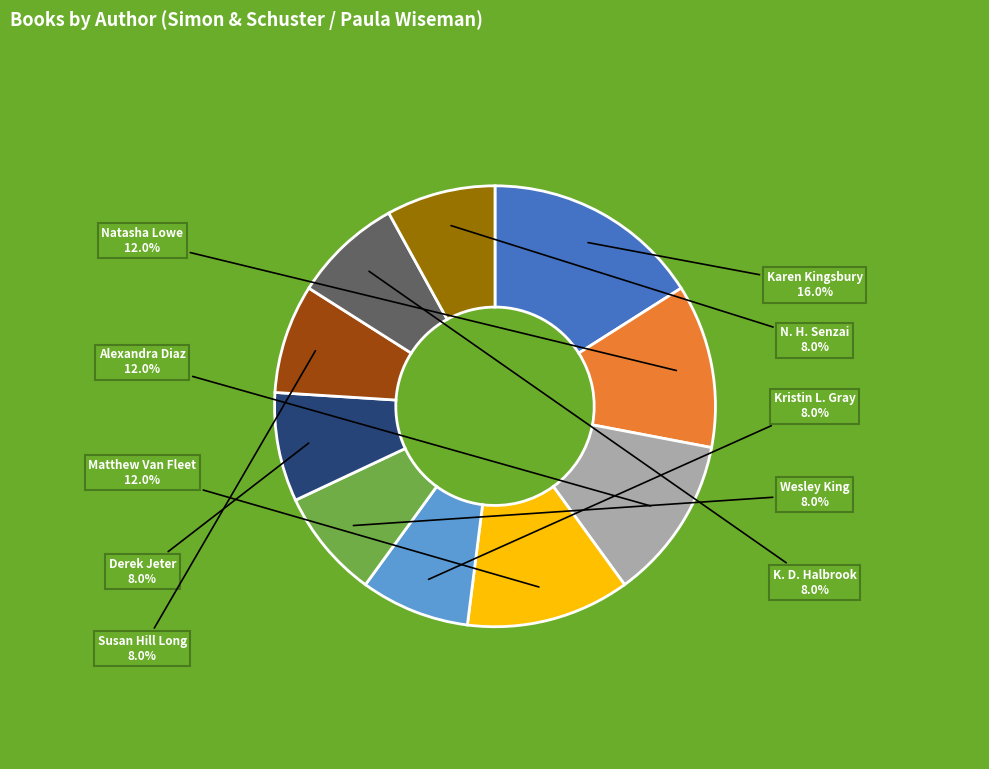

To the nearest percent, what is the average slice percentage?

10%